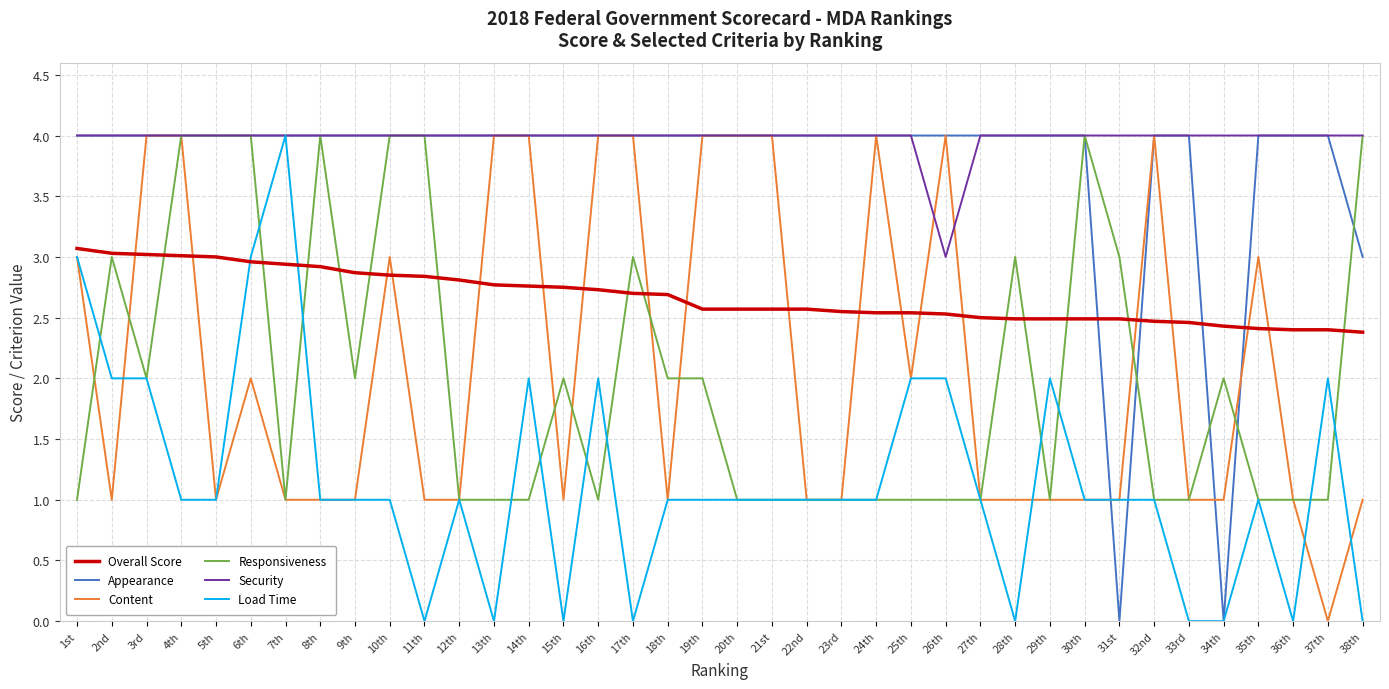

Which series changed the most between 29th and 31st?

Appearance